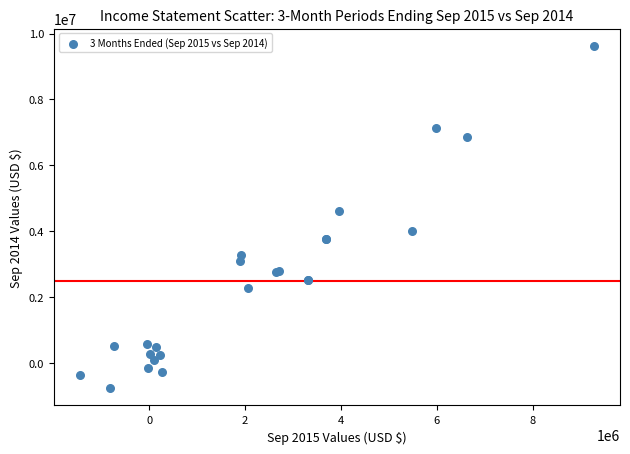

What Y value in the scatter plot is closest to 4431216?

4605009